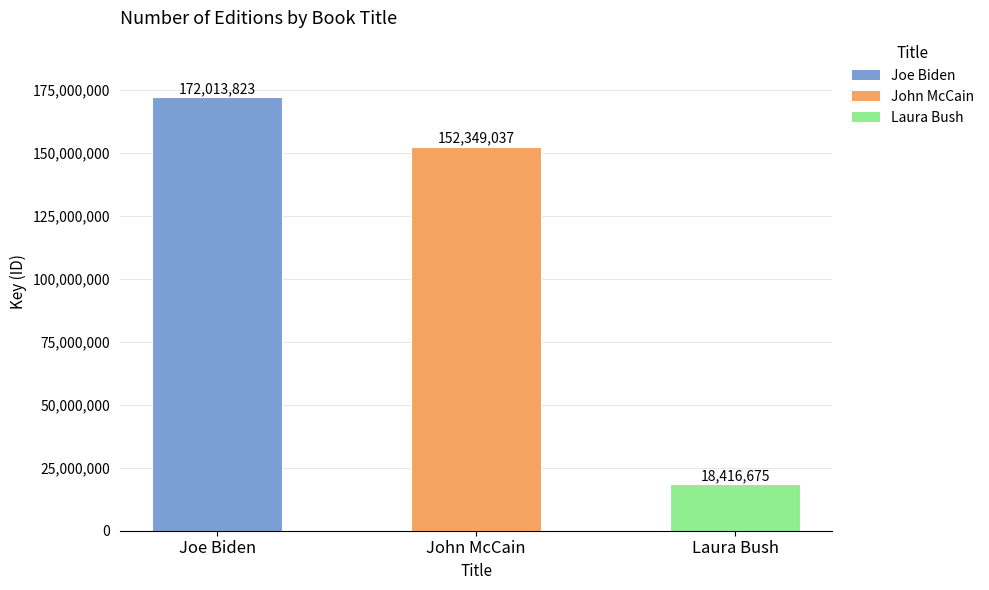

What is the value of the 3rd bar from the left?

18416675